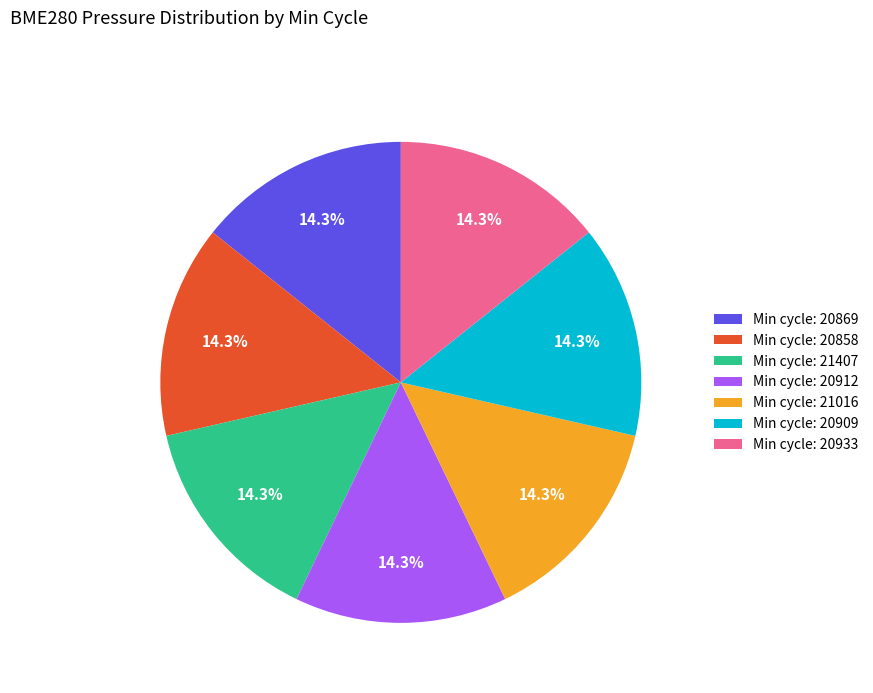

How many slices are in this pie chart?

7